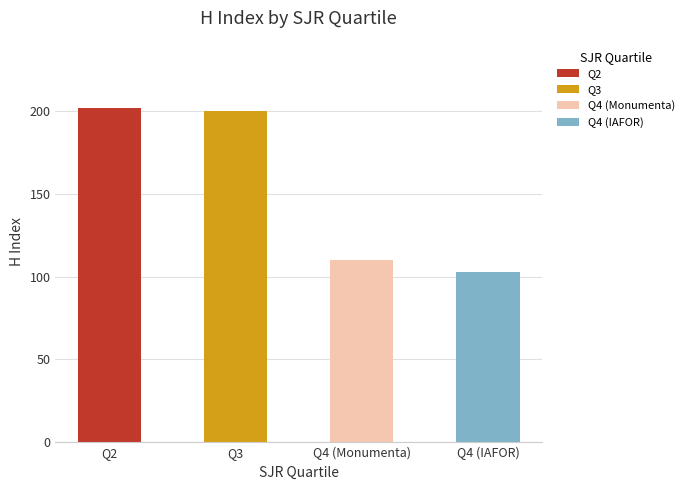

Approximately how many times larger is the value at Q2 compared to Q4 (Monumenta)?

1.8